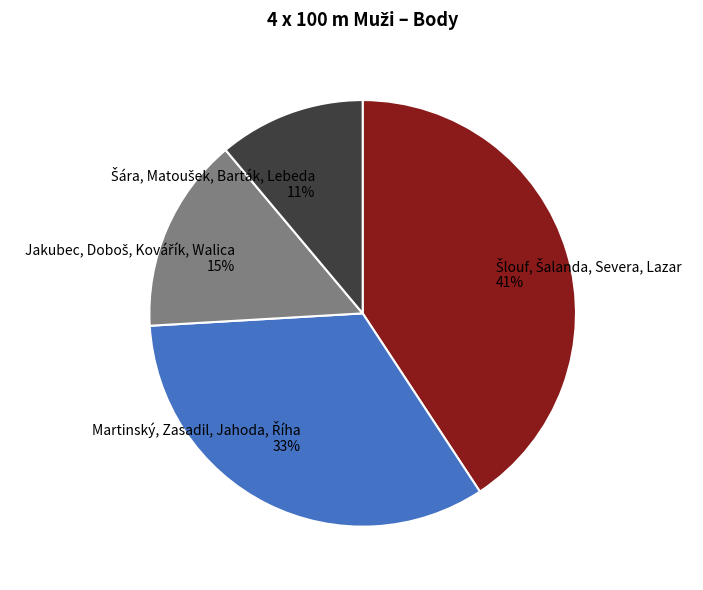

Is there any slice that represents more than half of the pie?

No